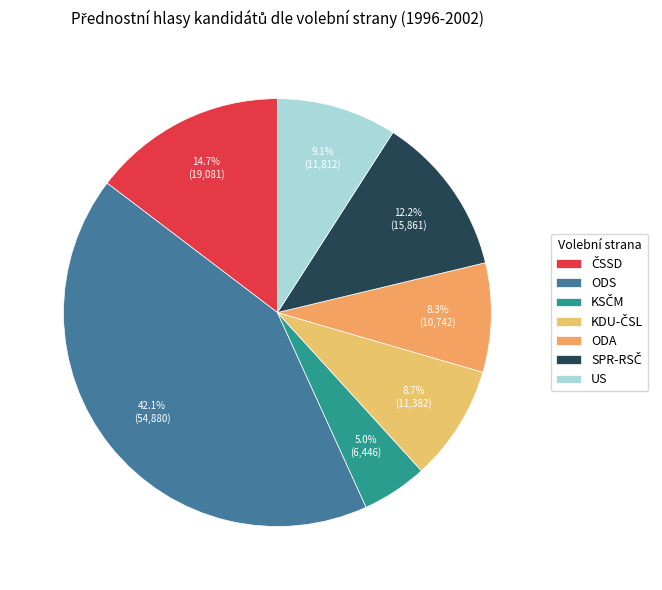

Is the sum of KSČM and ČSSD greater than half?

No